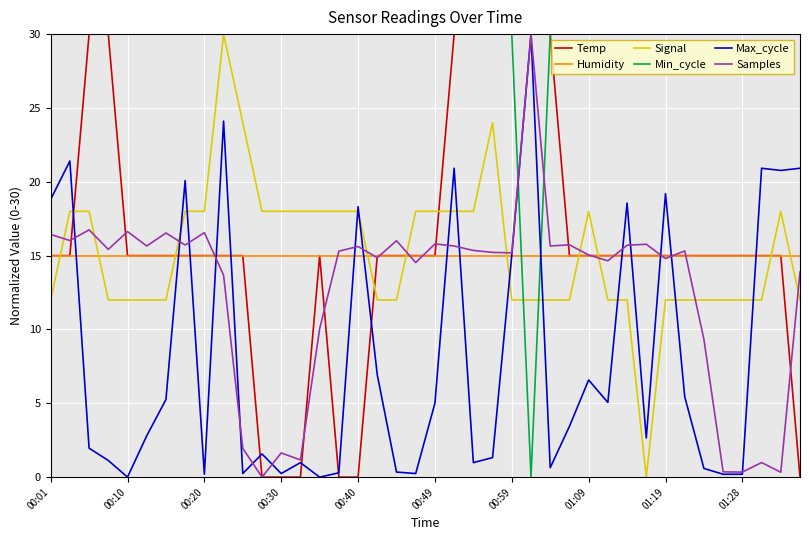

What is the minimum value for Humidity?

15.0